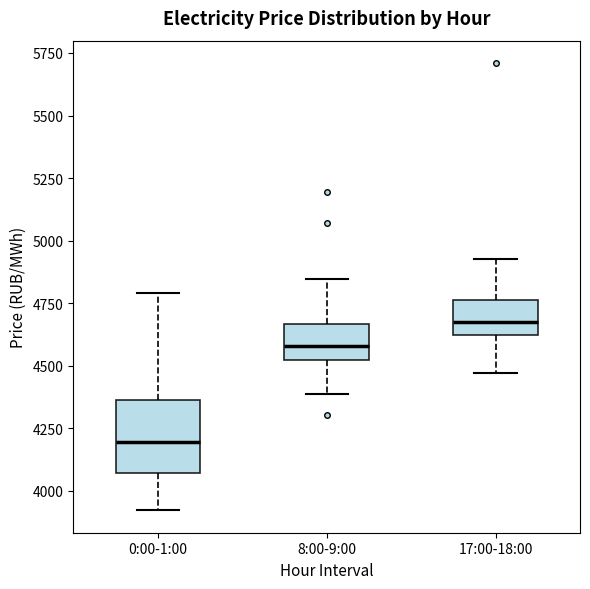

Comparing the boxes themselves (not the whiskers), which one is the tallest?

0:00-1:00